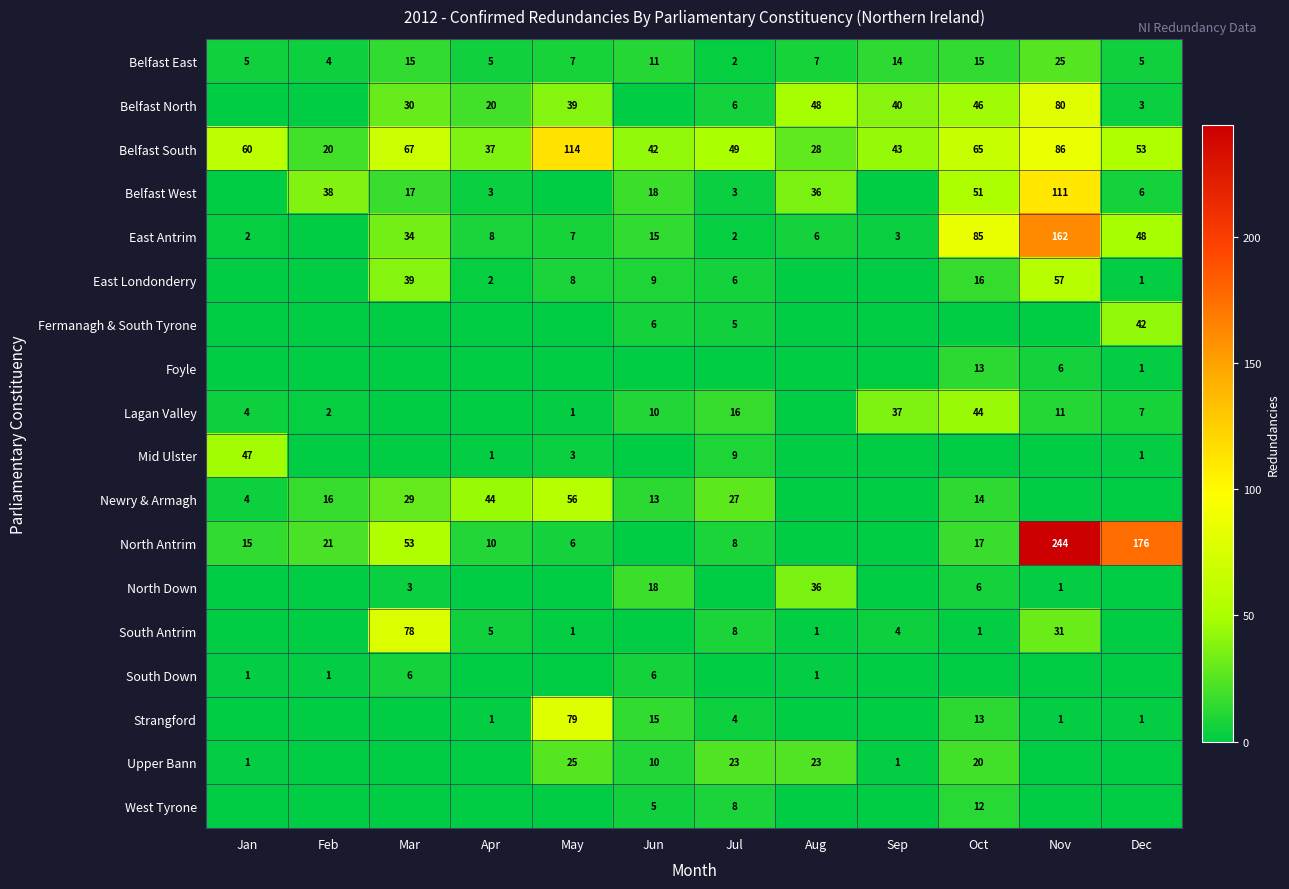

Count the number of categories in the chart.

12